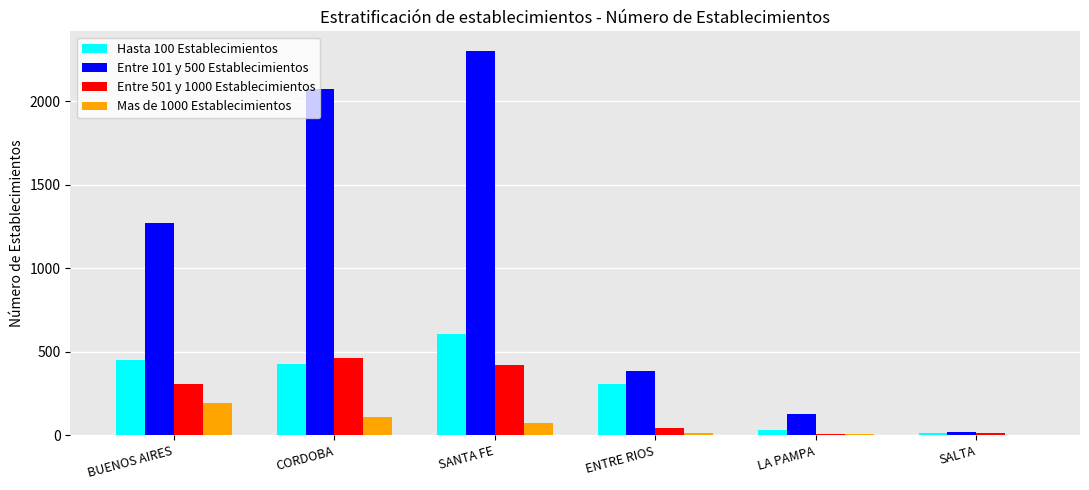

True or false: Hasta 100 Establecimientos has a value of 248 at CORDOBA.

False